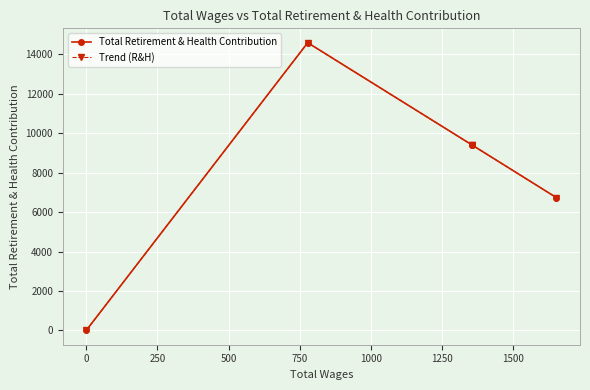

The value of Trend (R&H) at 500 is 5126. True or false?

False